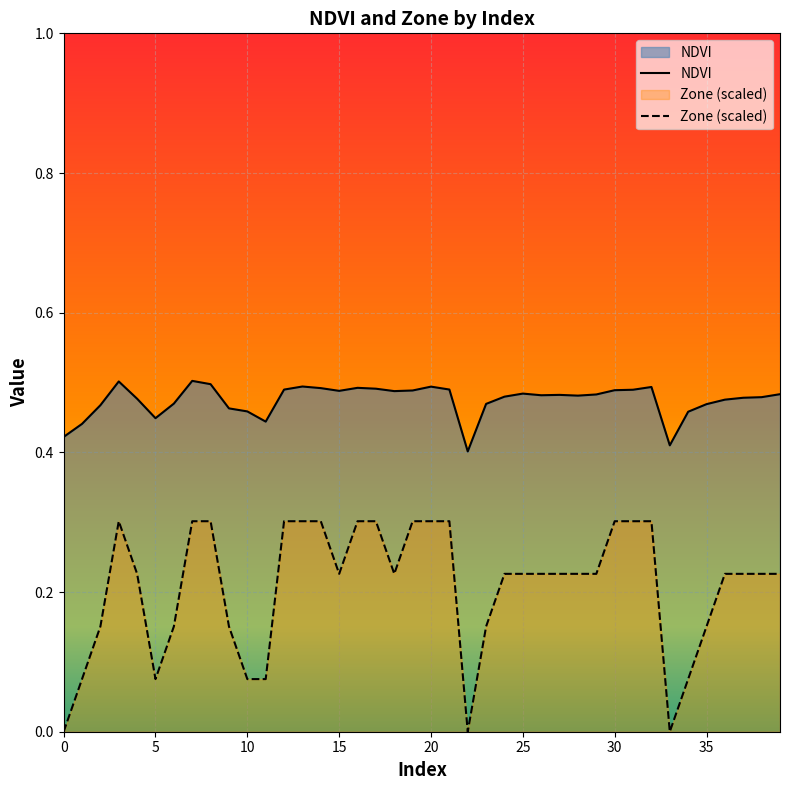

How many lines are shown in the chart?

2